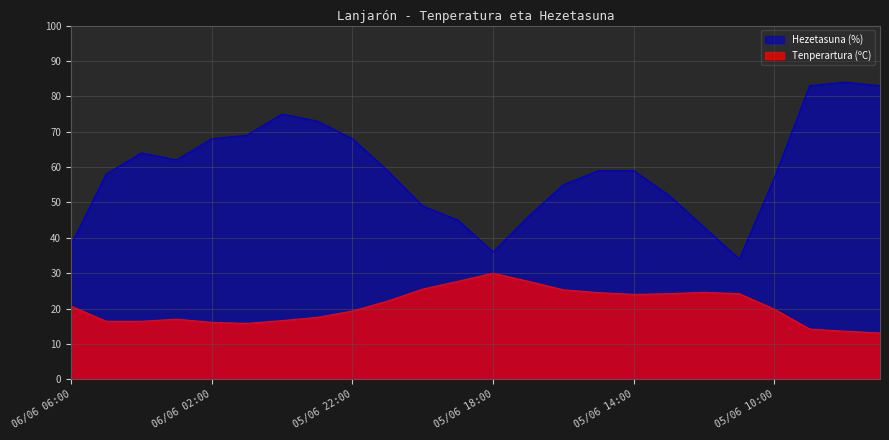

Which label corresponds to the smallest value in the chart?

05/06 07:00